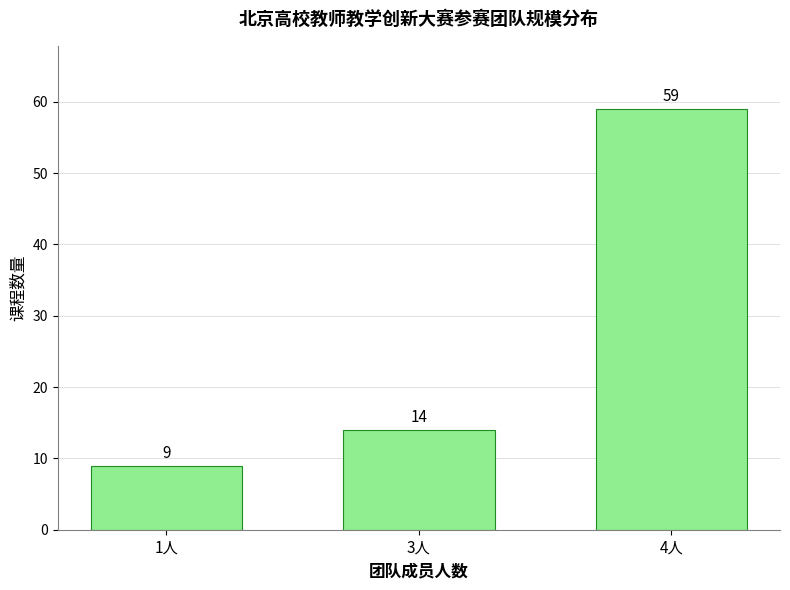

Reading left to right, extract all data points from this chart.

1人=9	3人=14	4人=59